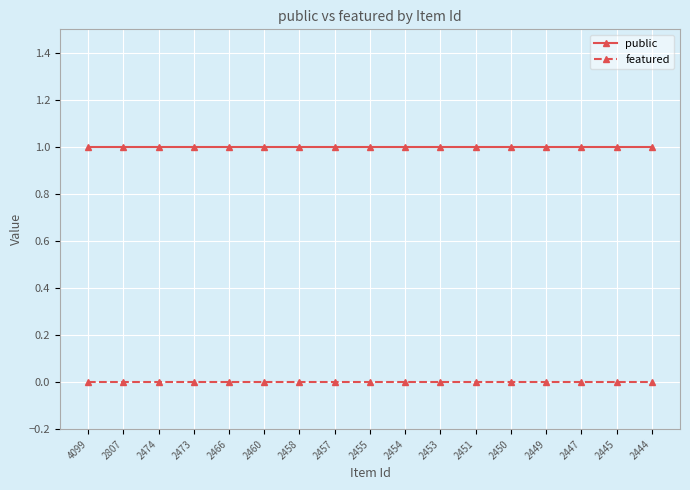

Which series has the largest total across all categories?

public